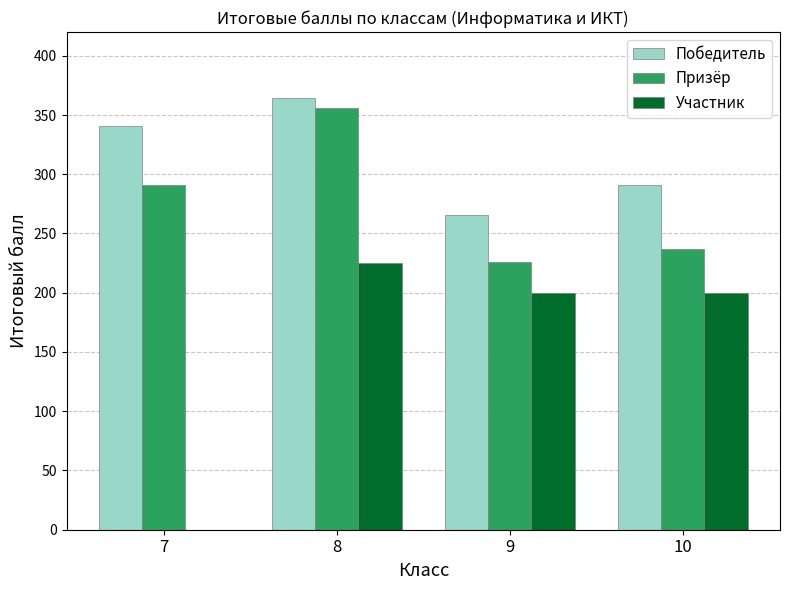

Read the Победитель value at 10.

291